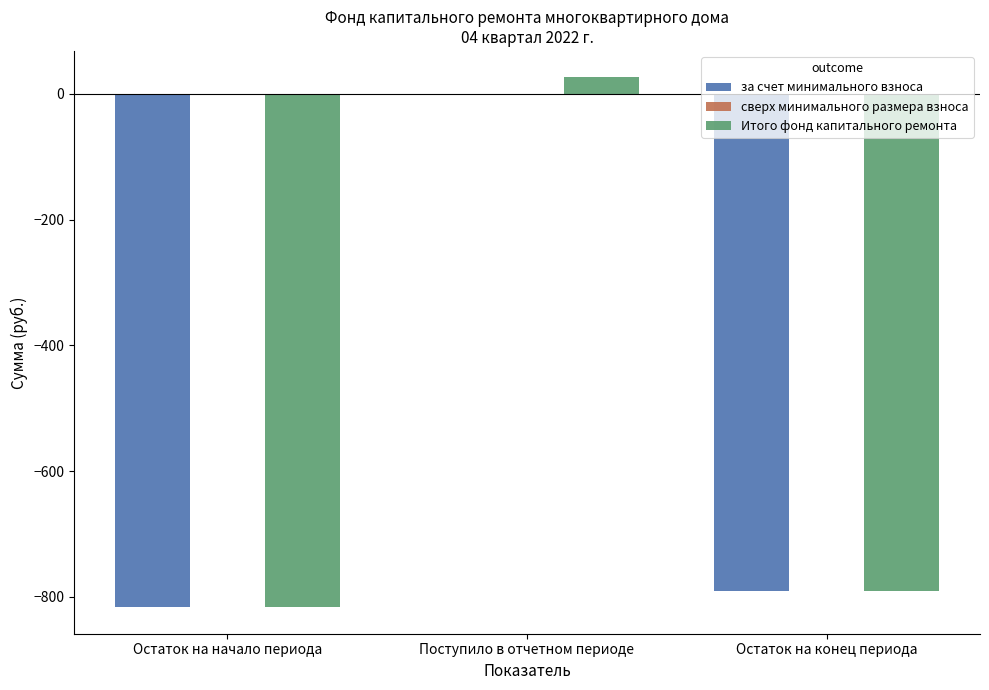

What is the greatest value displayed?

26.3